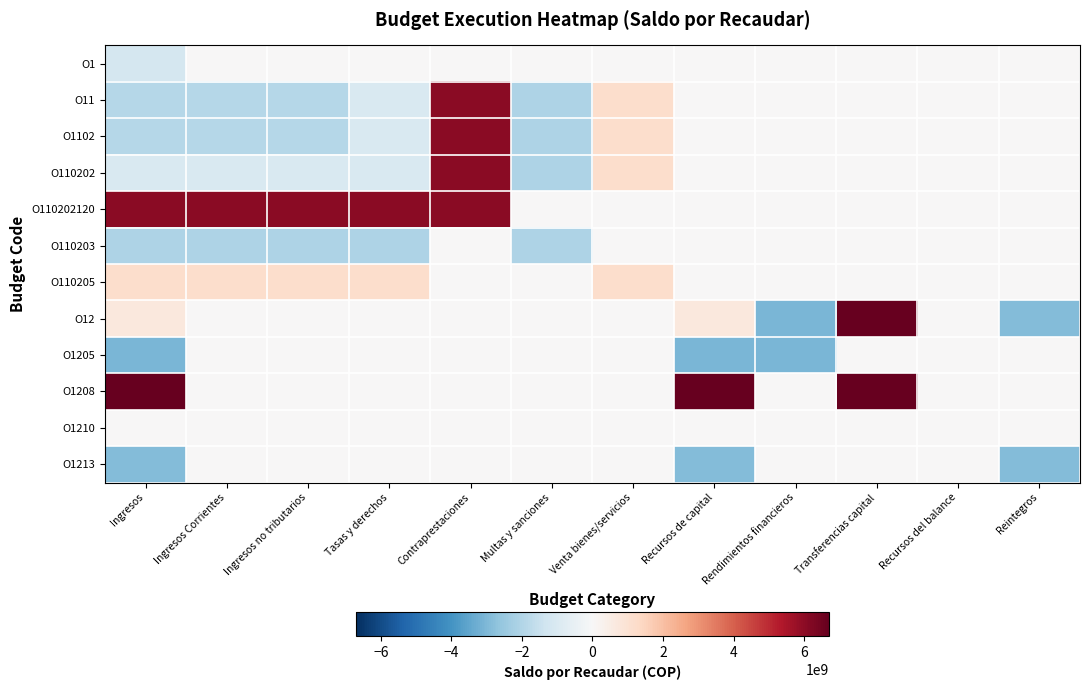

At how many categories does at least one series exceed 317427711?

8